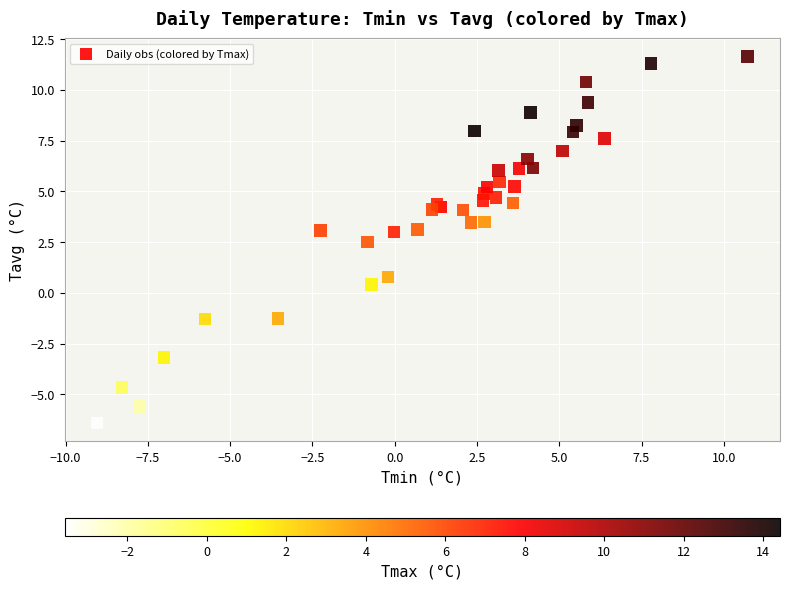

What Y value in the scatter plot is closest to 2?

2.5